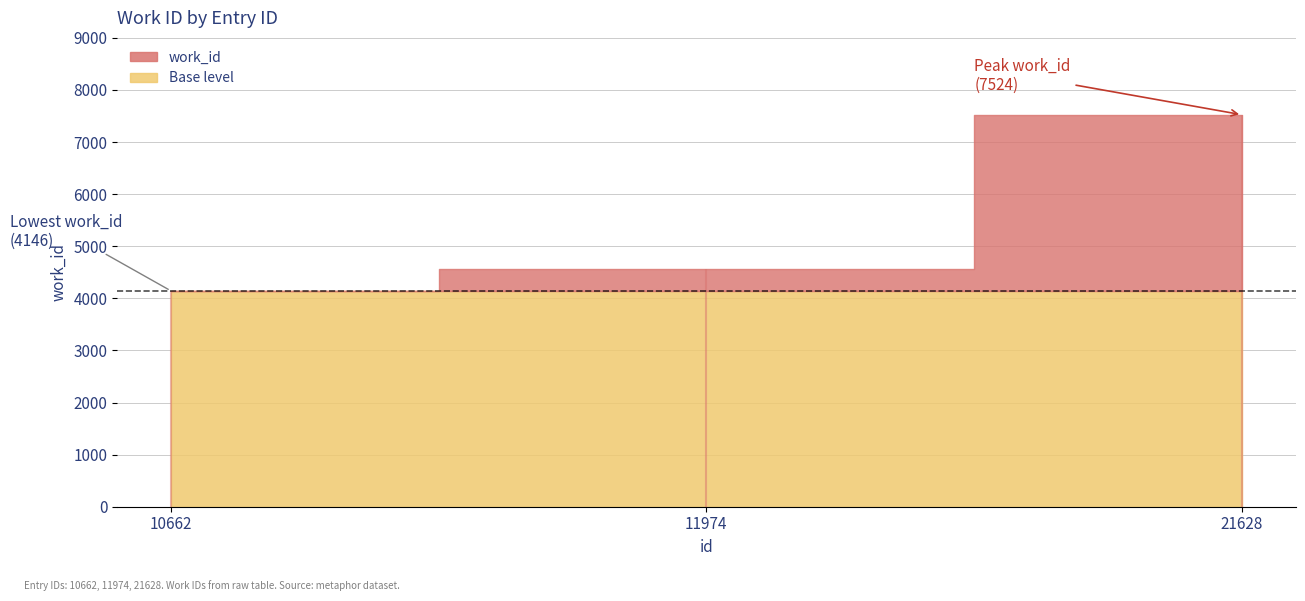

The chart shows a value of 10528 at 21628. True or false?

False